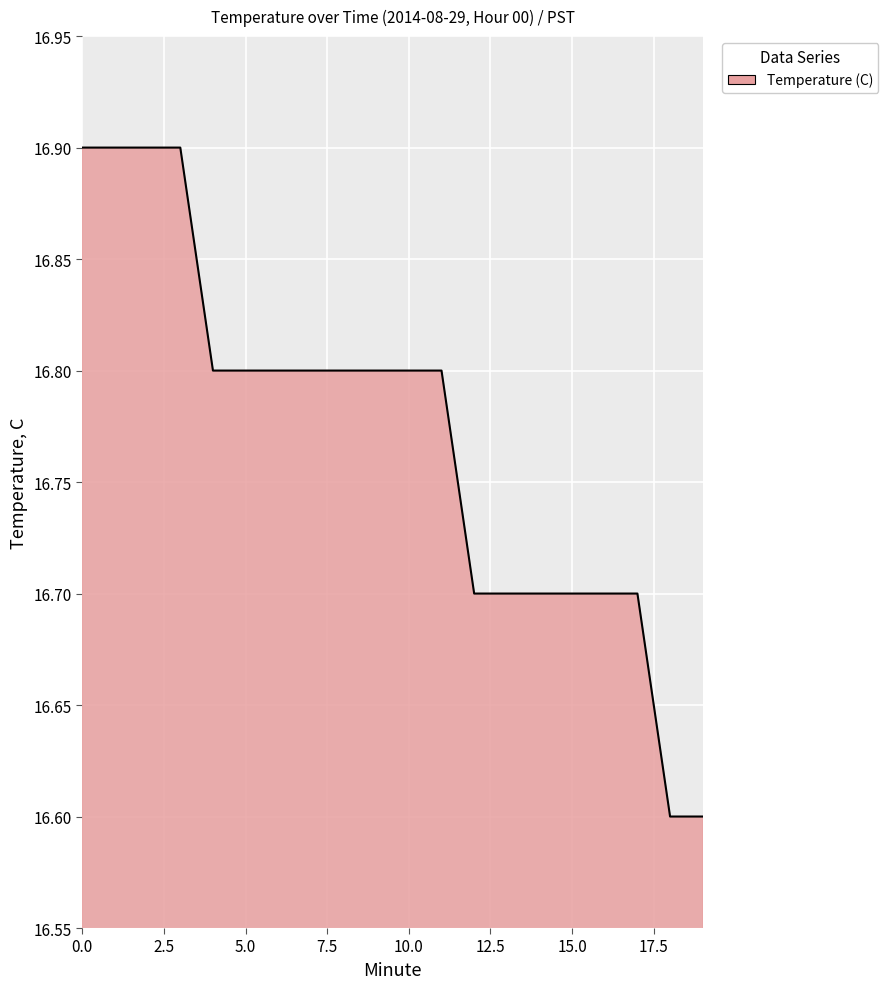

What is the difference between the maximum and minimum values?

0.3